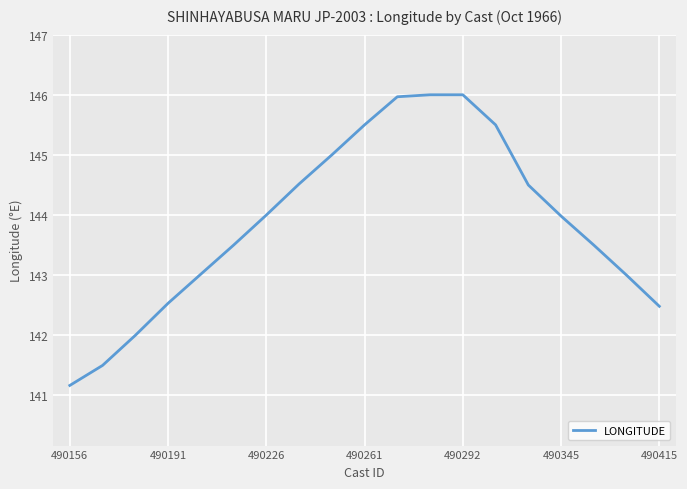

What is the minimum value shown in the chart?

141.2